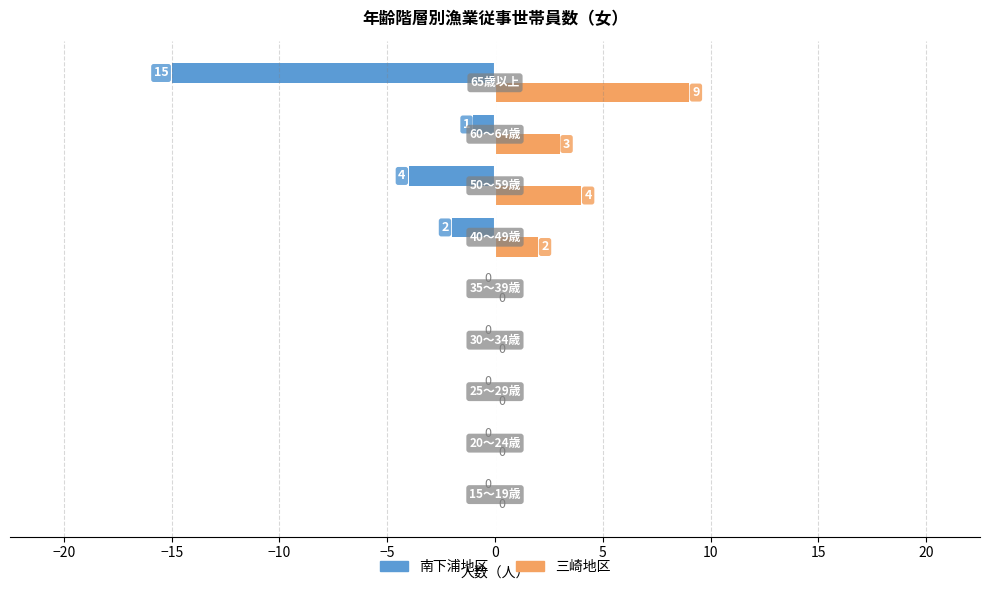

How many values in 三崎地区 are above zero?

4